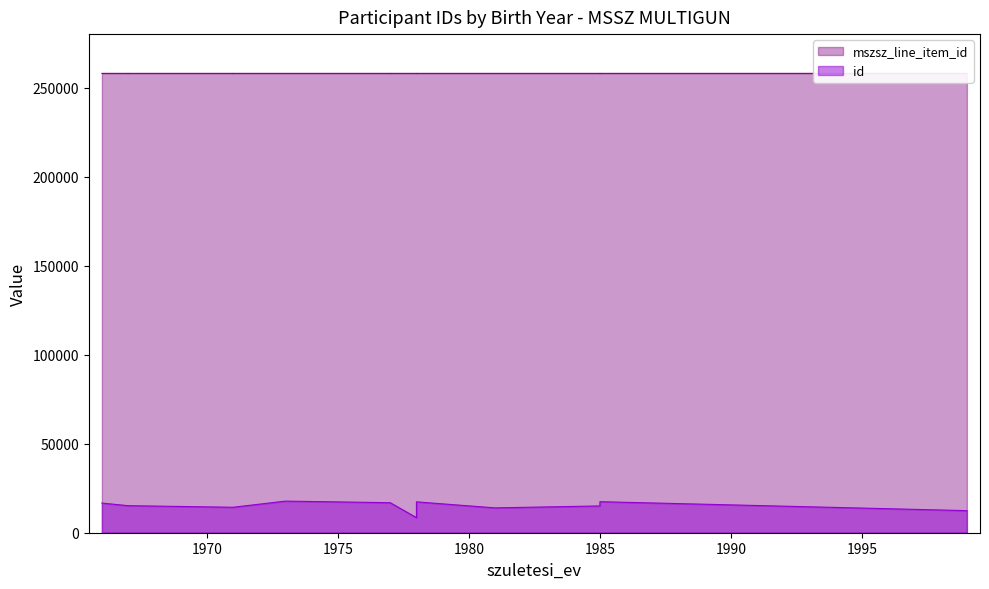

The value of mszsz_line_item_id at 16 is 146507. True or false?

False